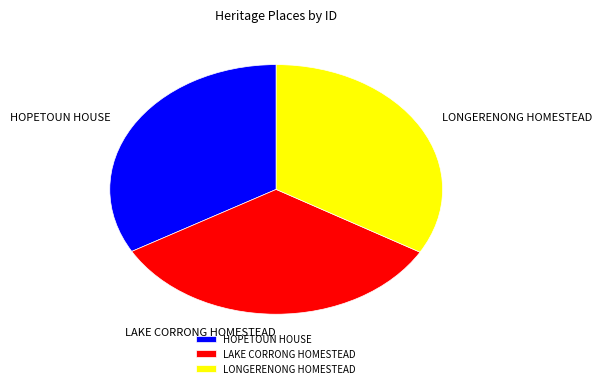

Do HOPETOUN HOUSE and LAKE CORRONG HOMESTEAD together represent more than half of the pie?

Yes